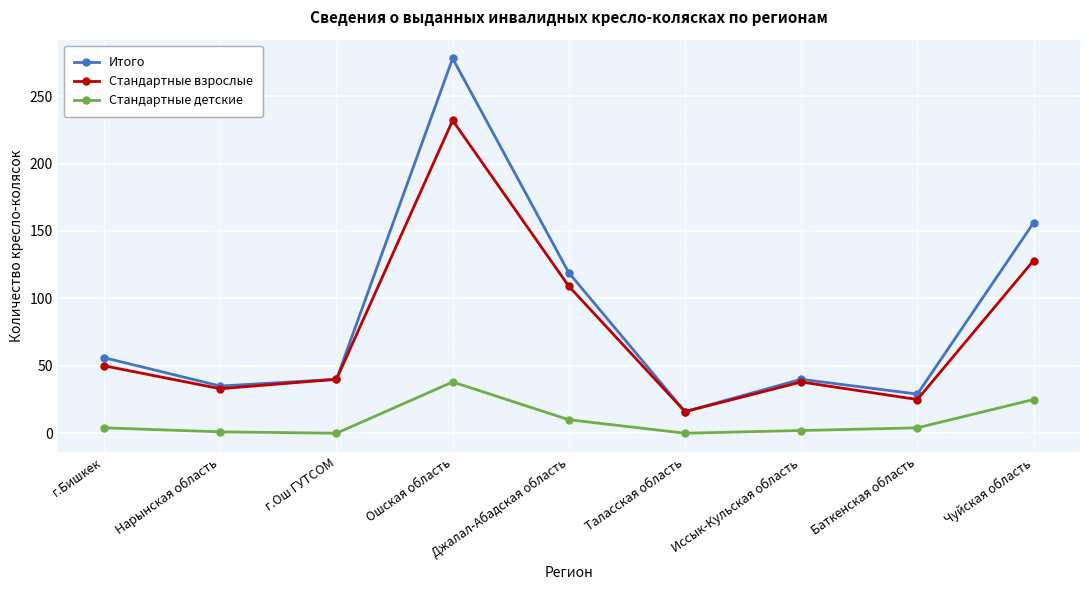

What is the label of the 1st point from the right?

Чуйская область